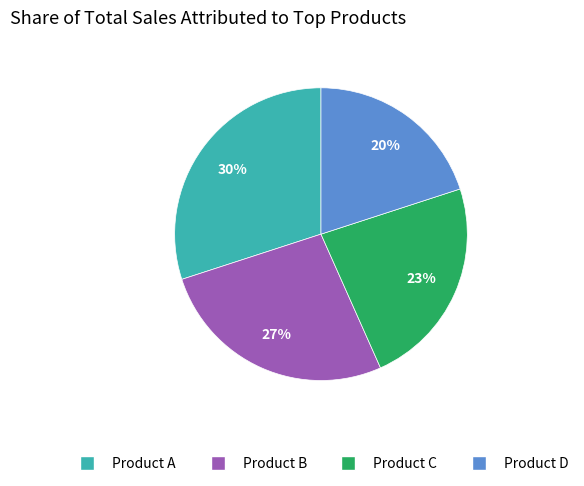

To the nearest percent, what is the difference between the largest and smallest slice percentages?

10%